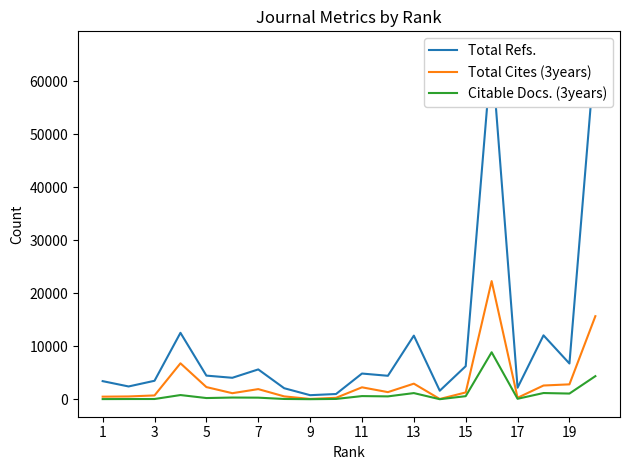

How many lines are shown in the chart?

3